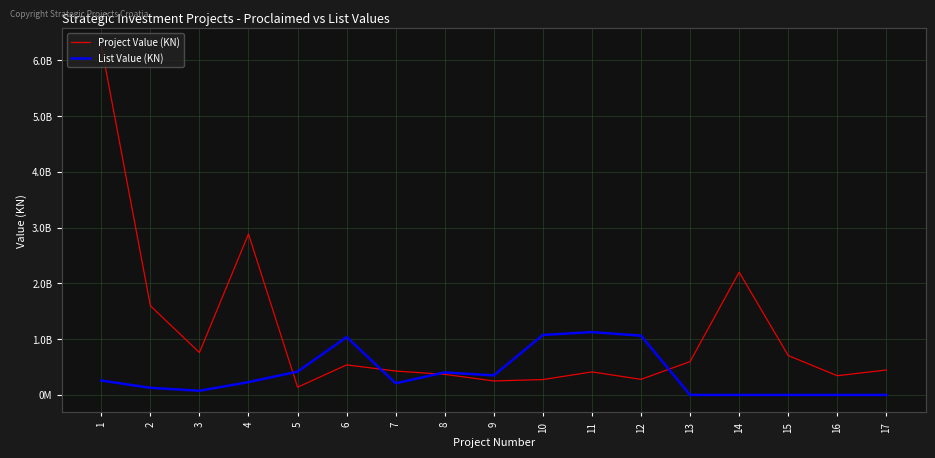

Rank the series by their maximum value, from highest to lowest.

Project Value (KN), List Value (KN)